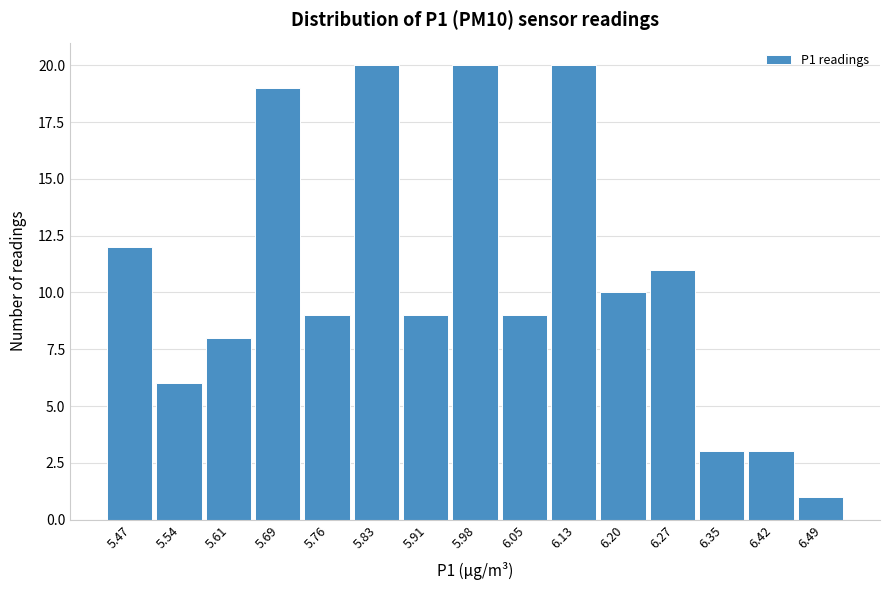

Reading left to right, transcribe this chart: for each bar, give the range it covers on the x-axis and its height. Neither the bar edges nor the heights are printed on the chart, so give them approximately, as read against the axes.

5.43 to 5.50: 12
5.50 to 5.58: 6
5.58 to 5.65: 8
5.65 to 5.72: 19
5.72 to 5.80: 9
5.80 to 5.87: 20
5.87 to 5.94: 9
5.94 to 6.02: 20
6.02 to 6.09: 9
6.09 to 6.16: 20
6.16 to 6.24: 10
6.24 to 6.31: 11
6.31 to 6.38: 3
6.38 to 6.46: 3
6.46 to 6.53: 1